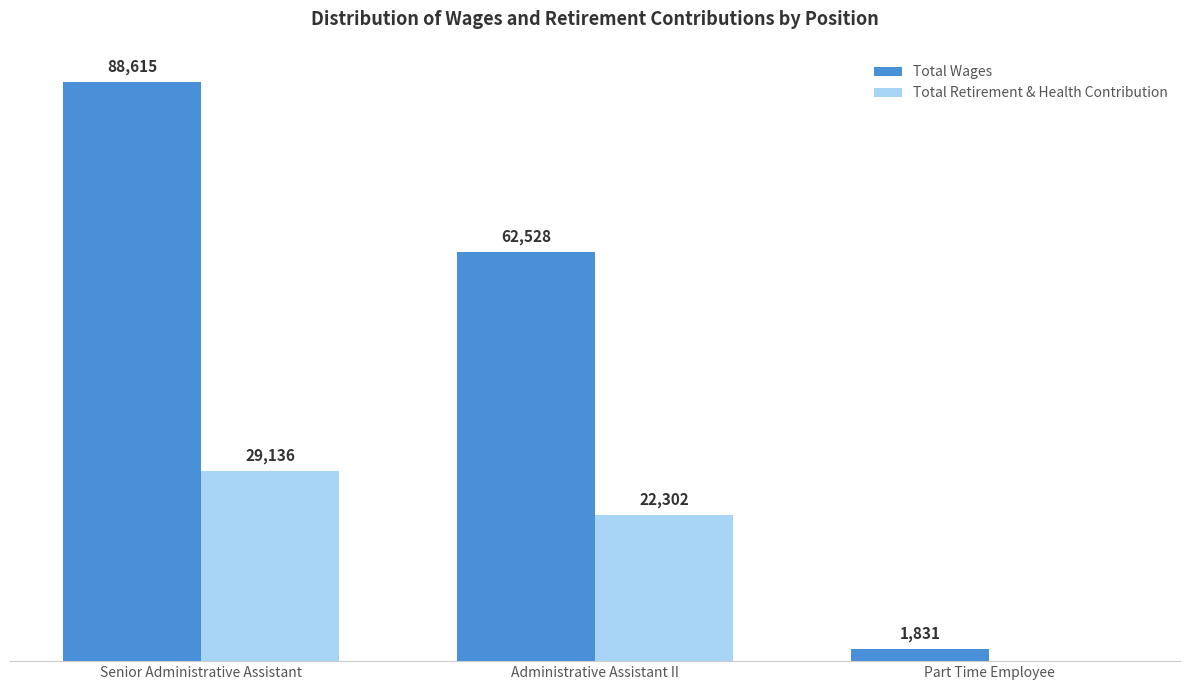

At which label does Total Wages first exceed 62528?

Senior Administrative Assistant